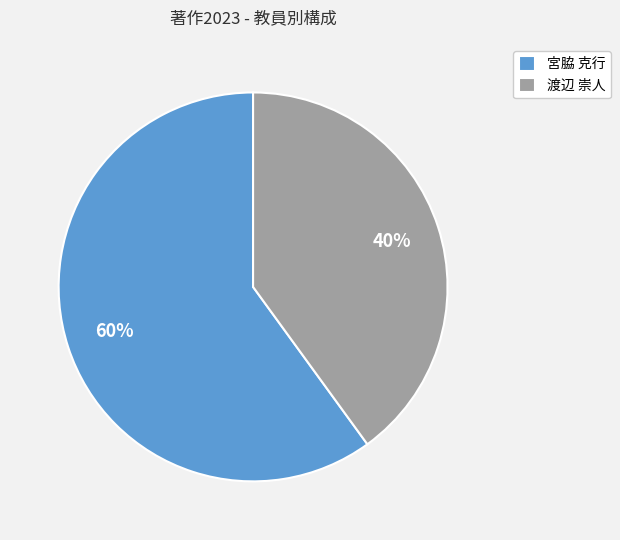

Between 宮脇 克行 and 渡辺 崇人, which is larger?

宮脇 克行